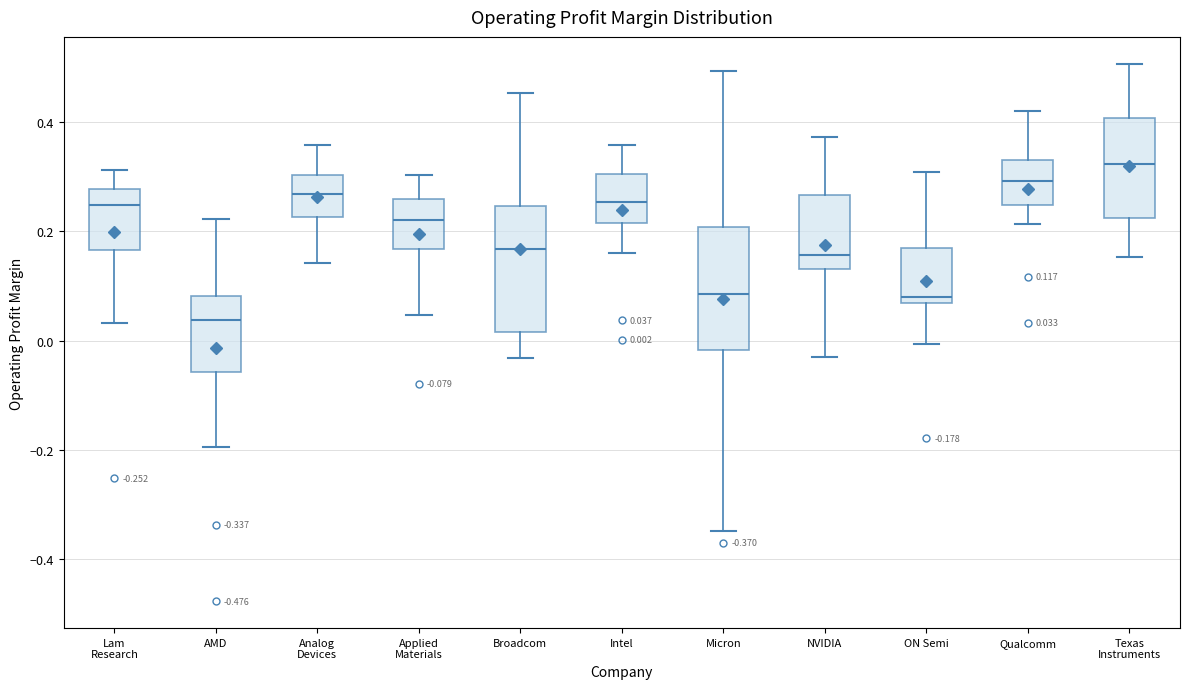

Which box's median line is the highest?

Texas Instruments